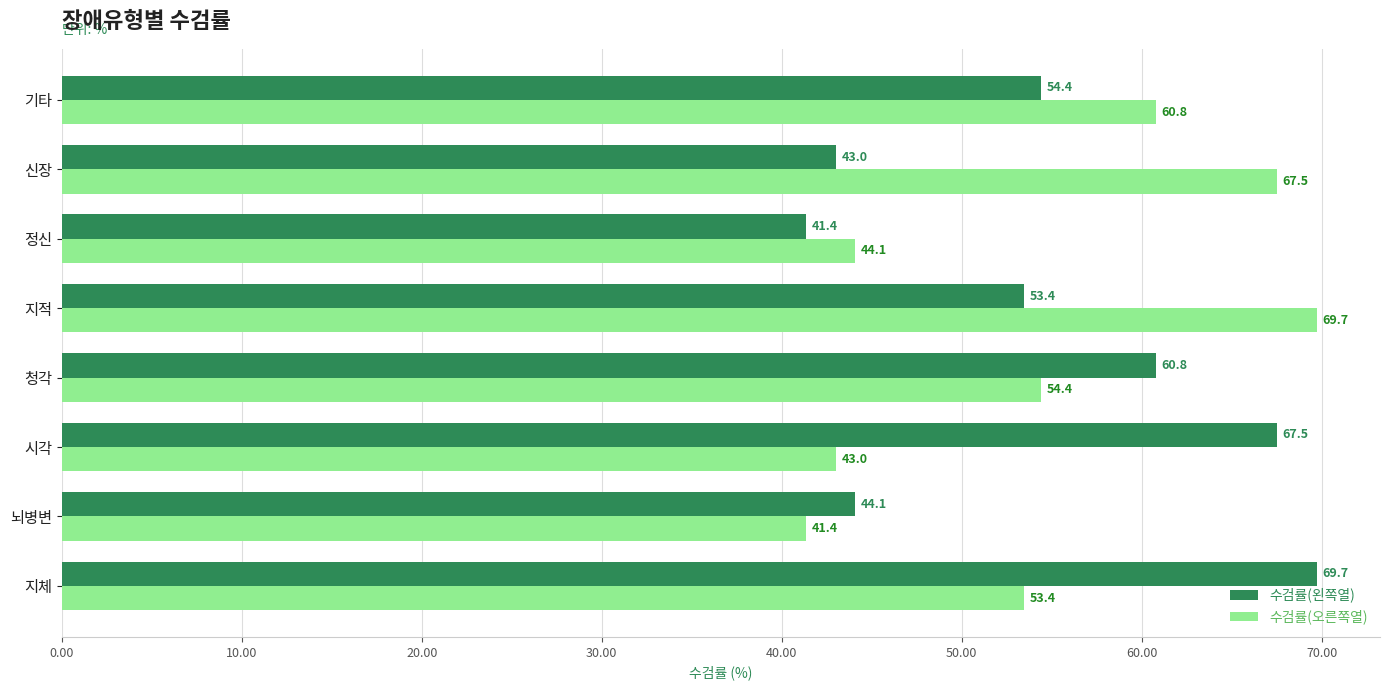

Rank the categories by 수검률(왼쪽열) value from highest to lowest.

지체, 시각, 청각, 기타, 지적, 뇌병변, 신장, 정신